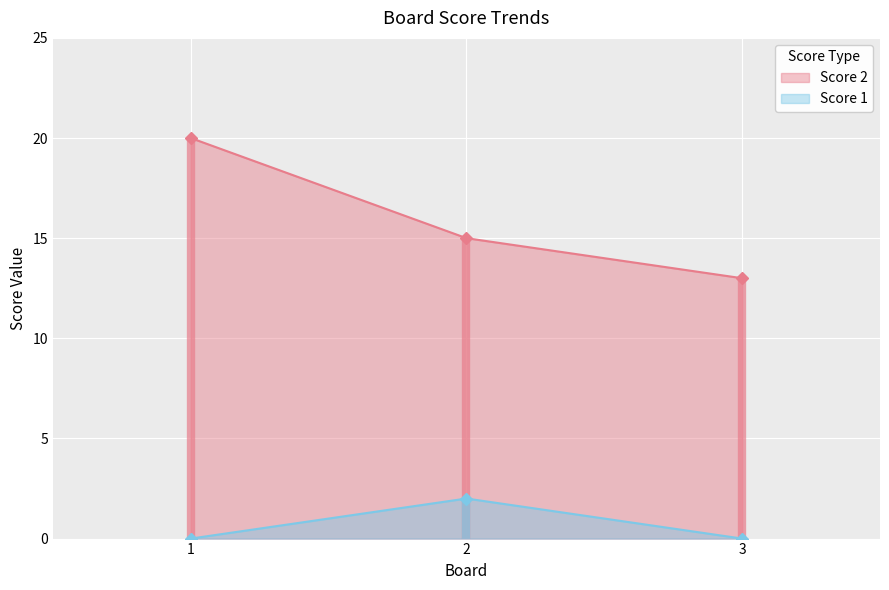

The Score 1 series shows 2 at 2. True or false?

True